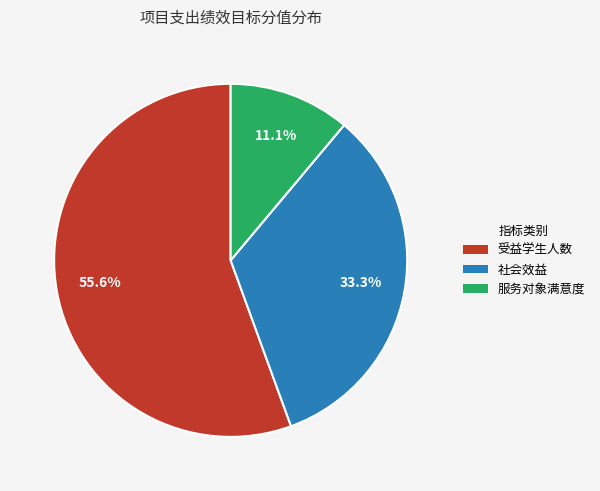

Which has a higher value, 受益学生人数 or 服务对象满意度?

受益学生人数